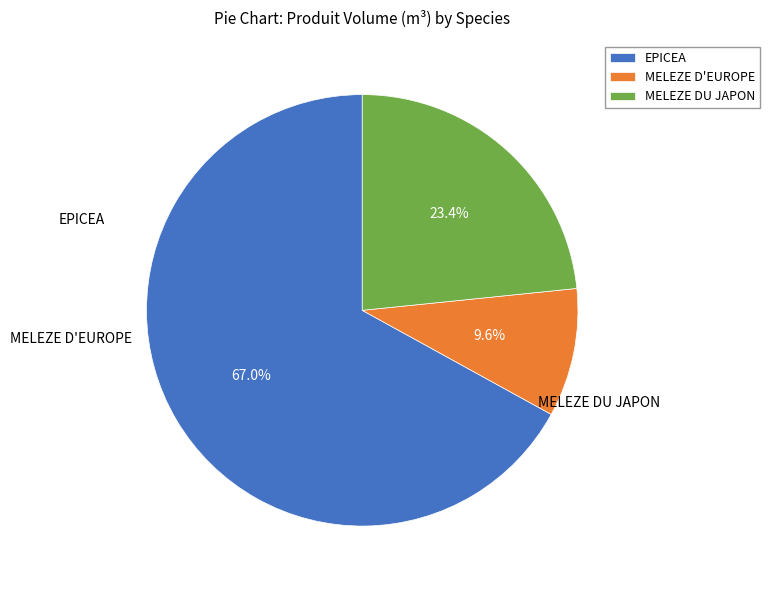

Rank the categories by value from highest to lowest.

EPICEA, MELEZE DU JAPON, MELEZE D'EUROPE